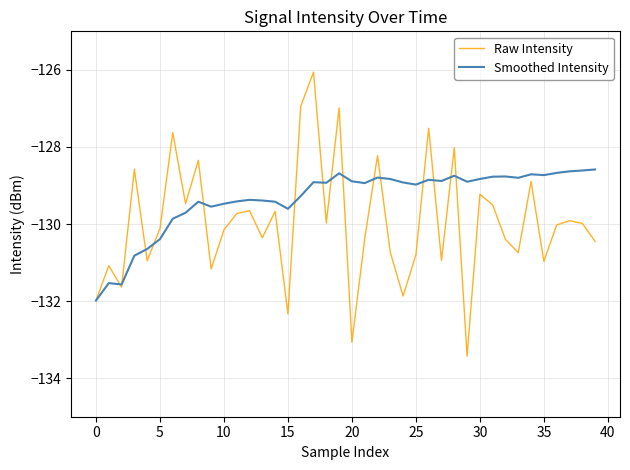

What is the maximum value for Raw Intensity?

-126.1